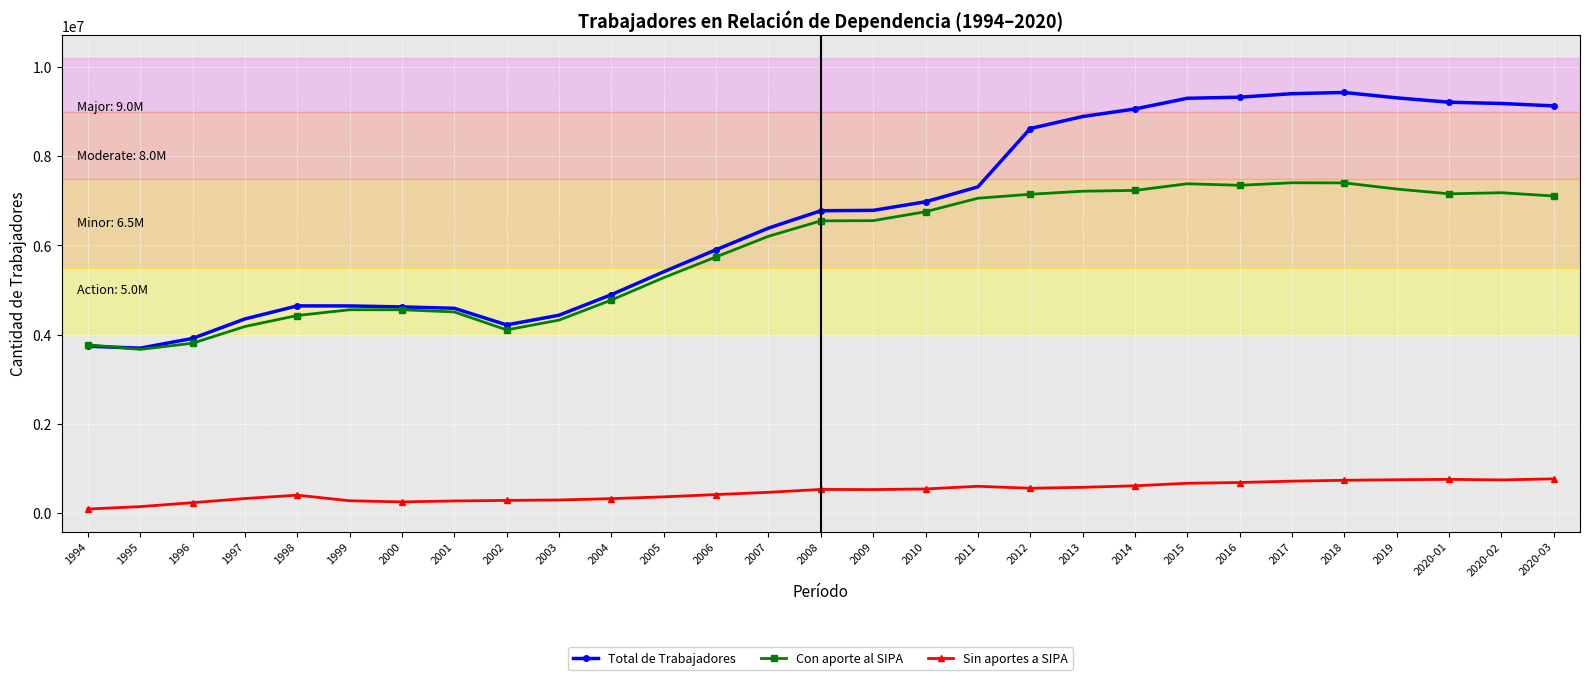

The value of Total de Trabajadores at 1999 is 6130622. True or false?

False